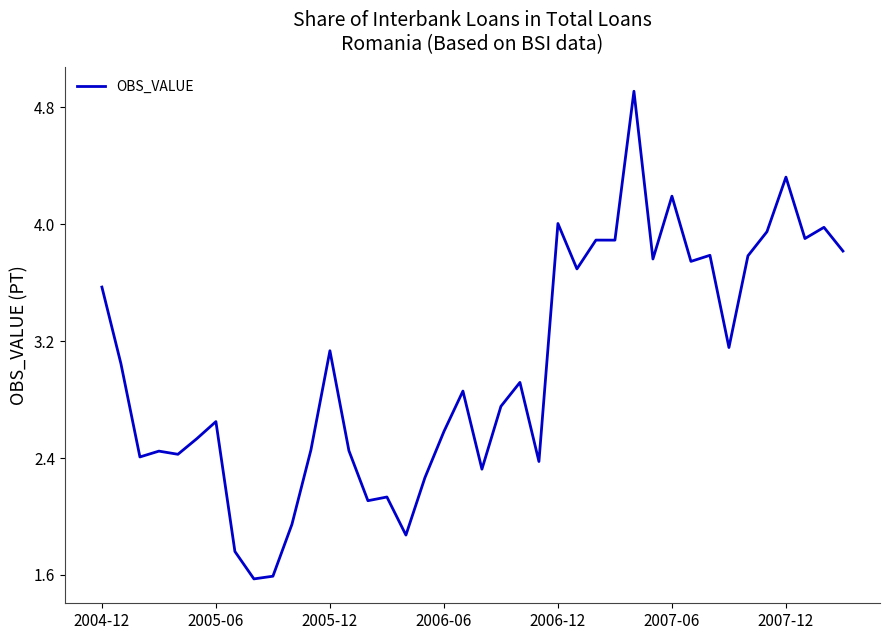

What is the smallest value displayed?

1.6